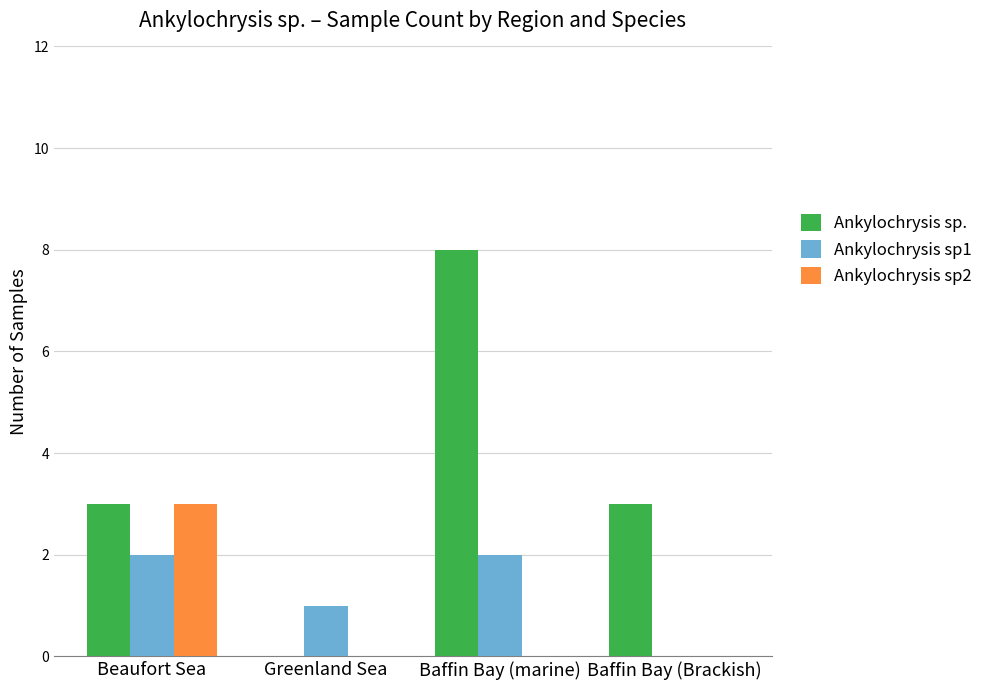

At which category is the sum across all series the highest?

Baffin Bay (marine)